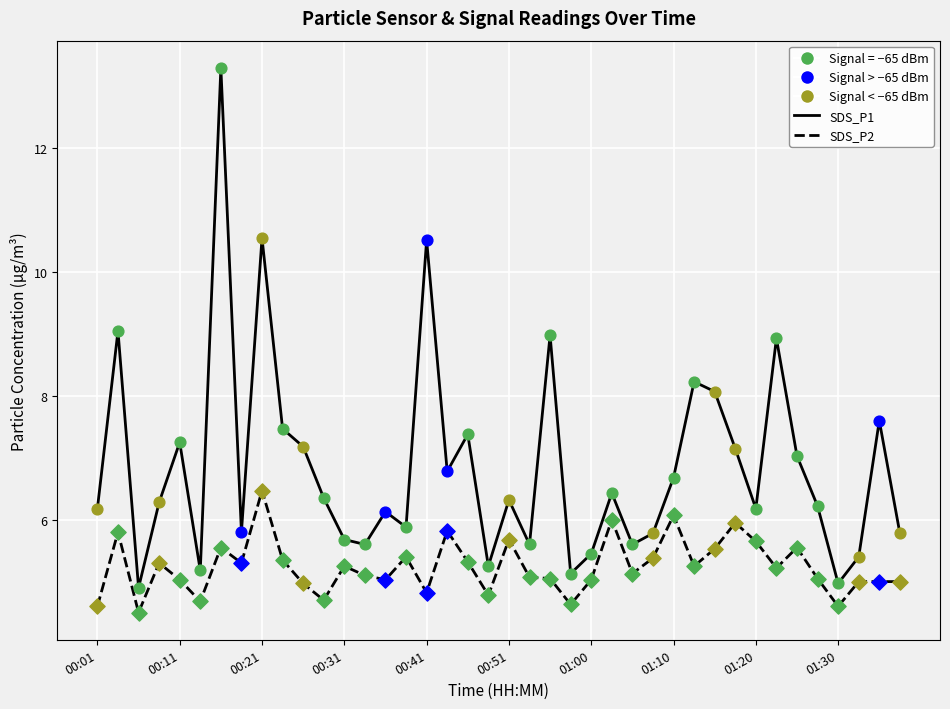

What is the total value across all series at 00:31?

10.9